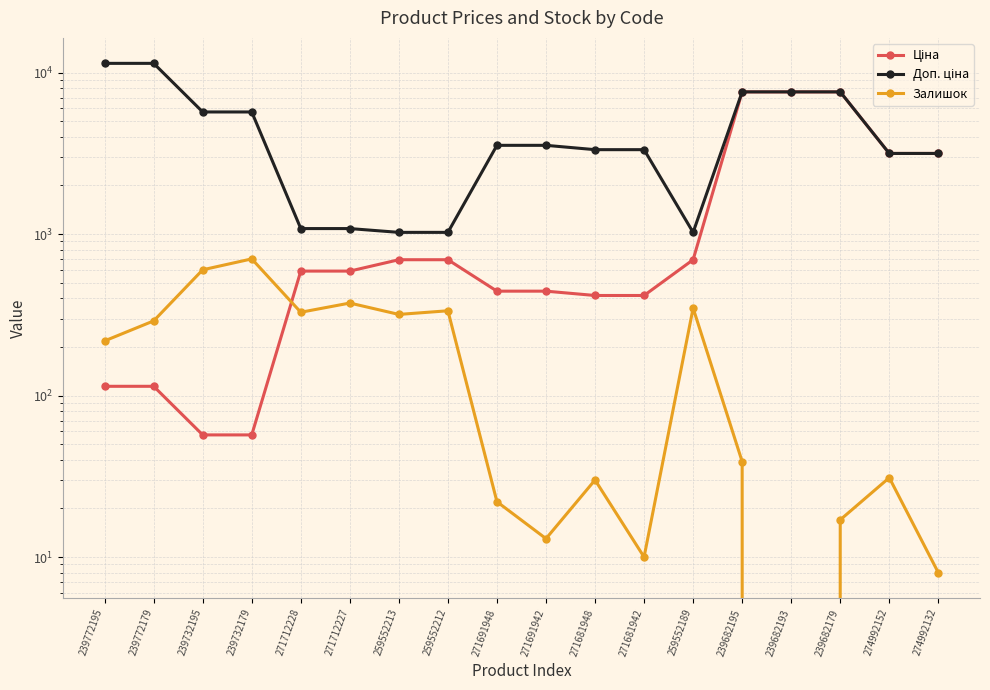

What is the total value across all series at 239772179?

11814.1